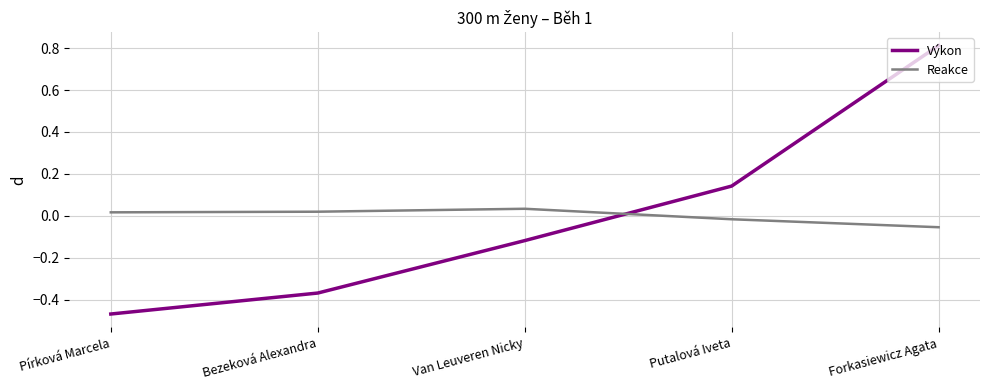

What is the difference between the second highest and second lowest values in the Výkon series?

0.5